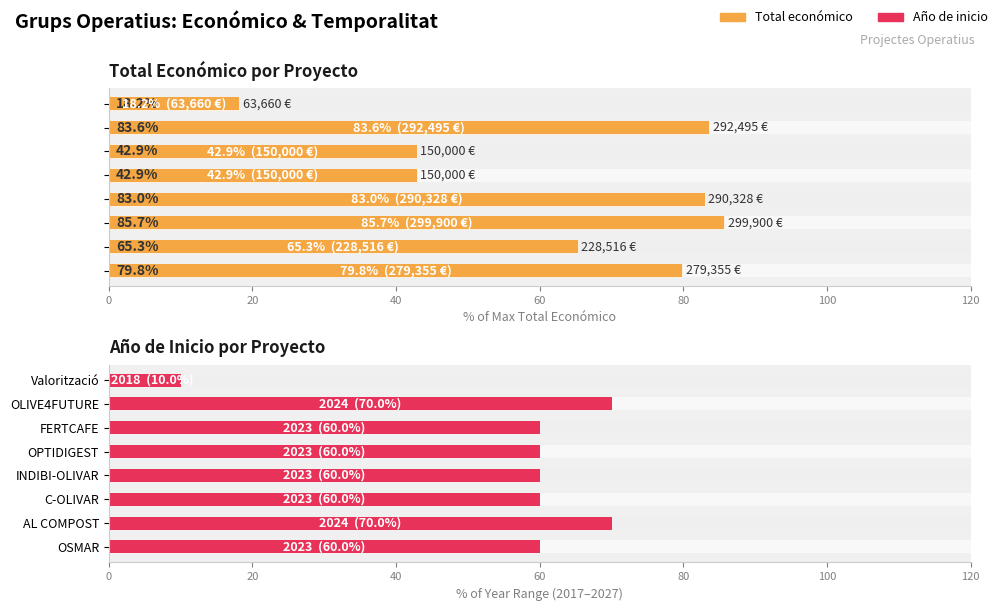

How many data points in Año de inicio are less than 60?

1